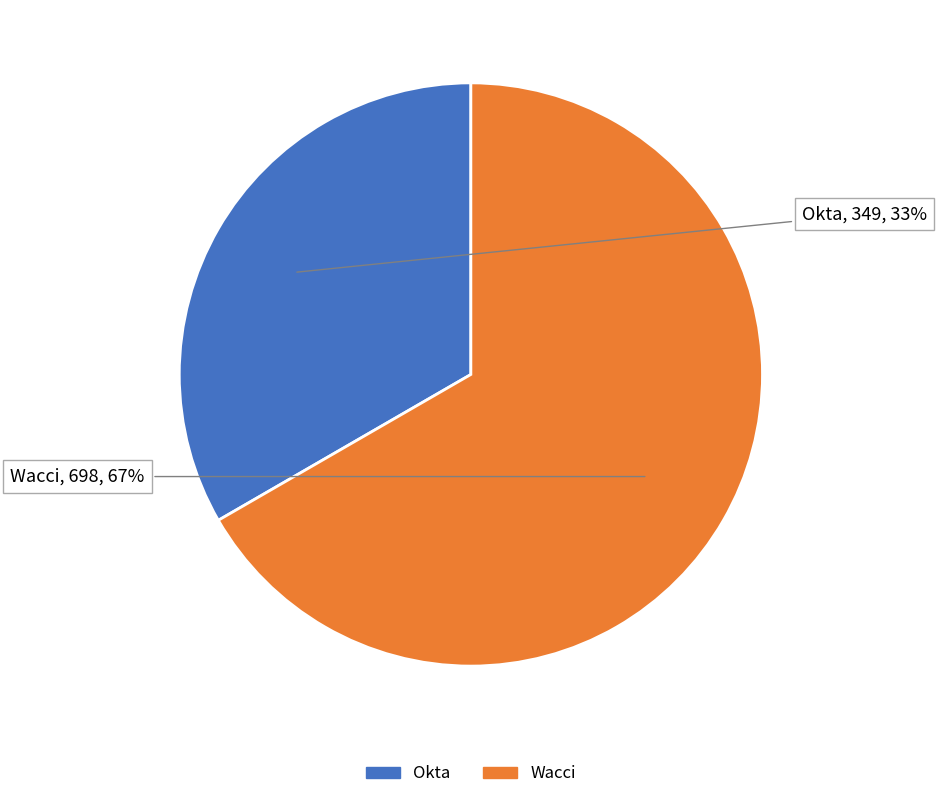

Which has a higher value, Wacci or Okta?

Wacci